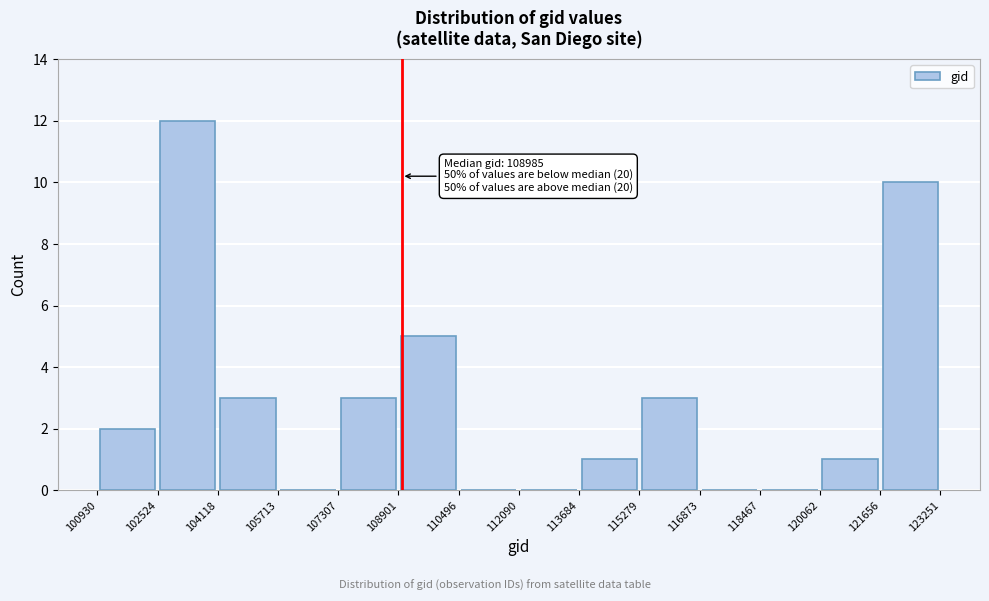

Which range on the x-axis has the tallest bar?

102524 to 104118